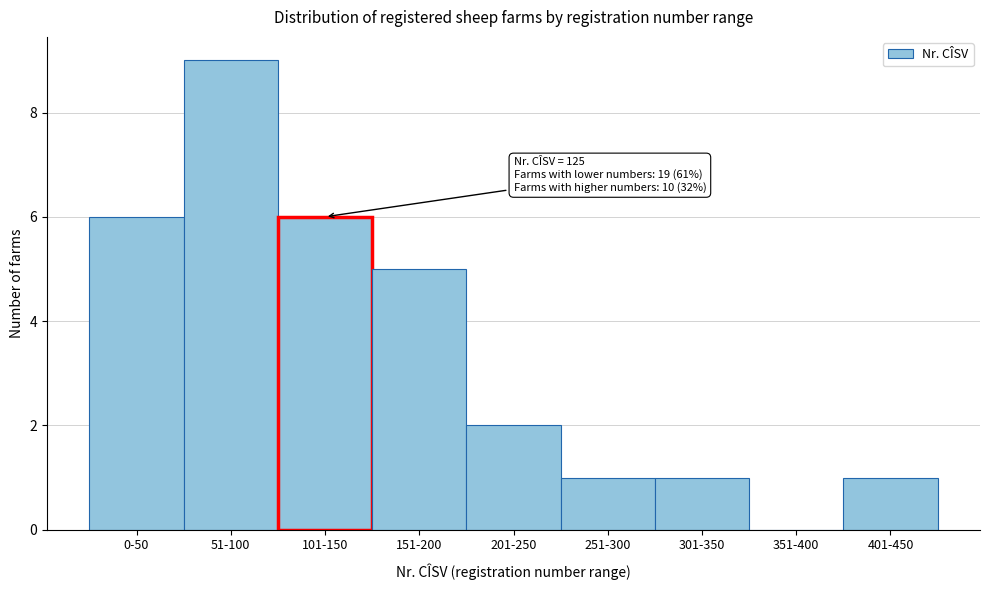

Reading left to right, what are all the values shown in this chart?

0-50=6	51-100=9	101-150=6	151-200=5	201-250=2	251-300=1	301-350=1	351-400=0	401-450=1